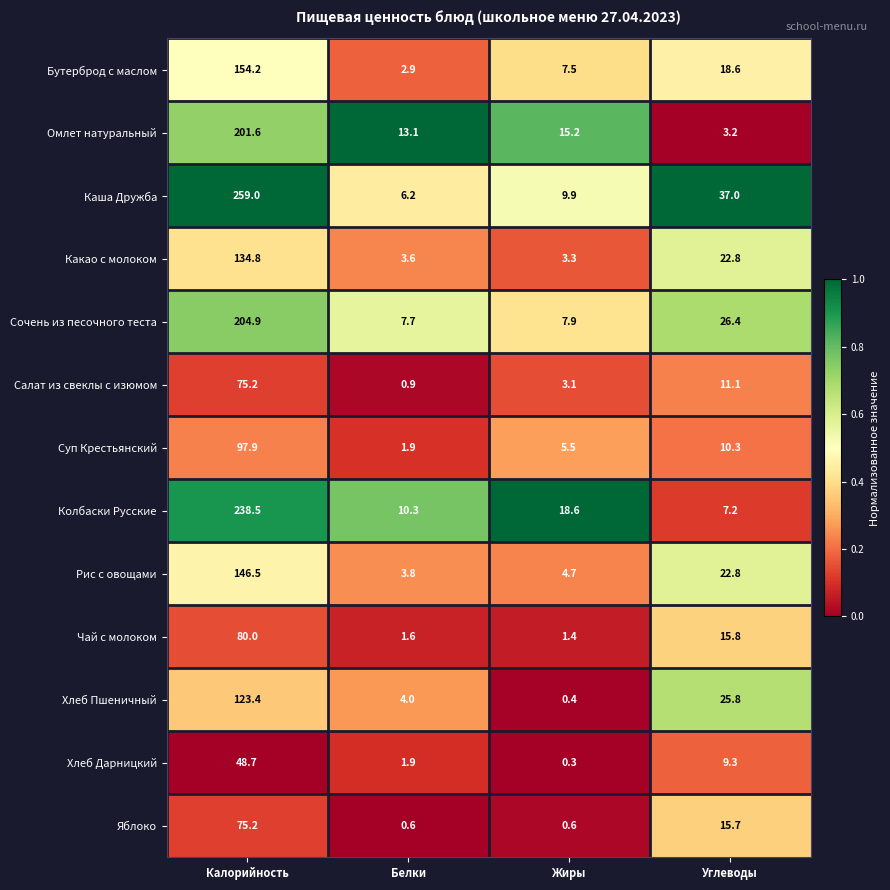

What is the highest value of the Омлет натуральный series?

201.6